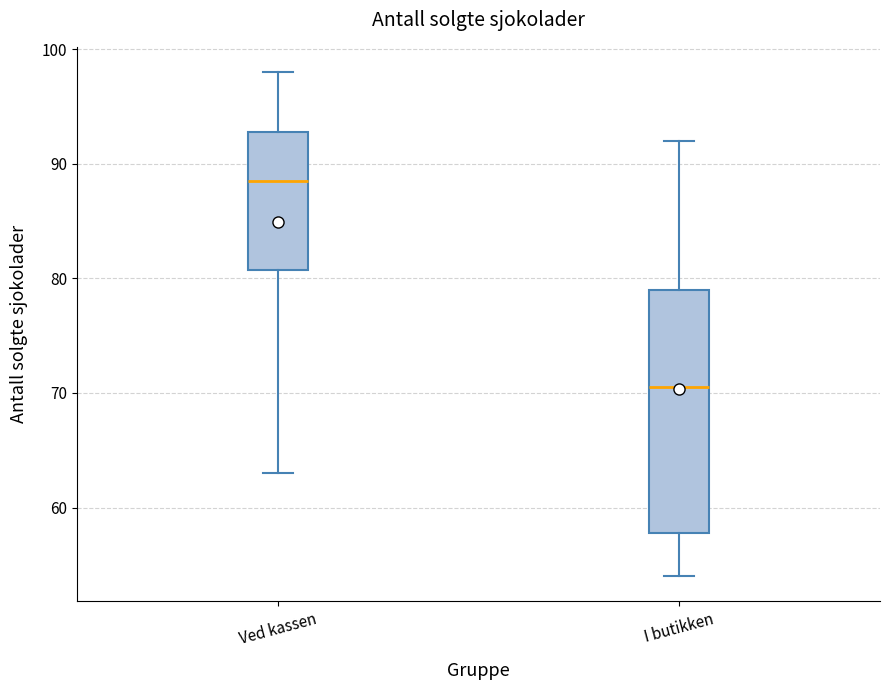

Reading left to right, read every box against the y-axis: the position of its median line, the range the box covers, and the ends of its whiskers. The values are not printed on the chart, so give them approximately, as read against the axis.

Ved kassen: median 89, box 81 to 93, whiskers 63 to 98
I butikken: median 71, box 58 to 79, whiskers 54 to 92